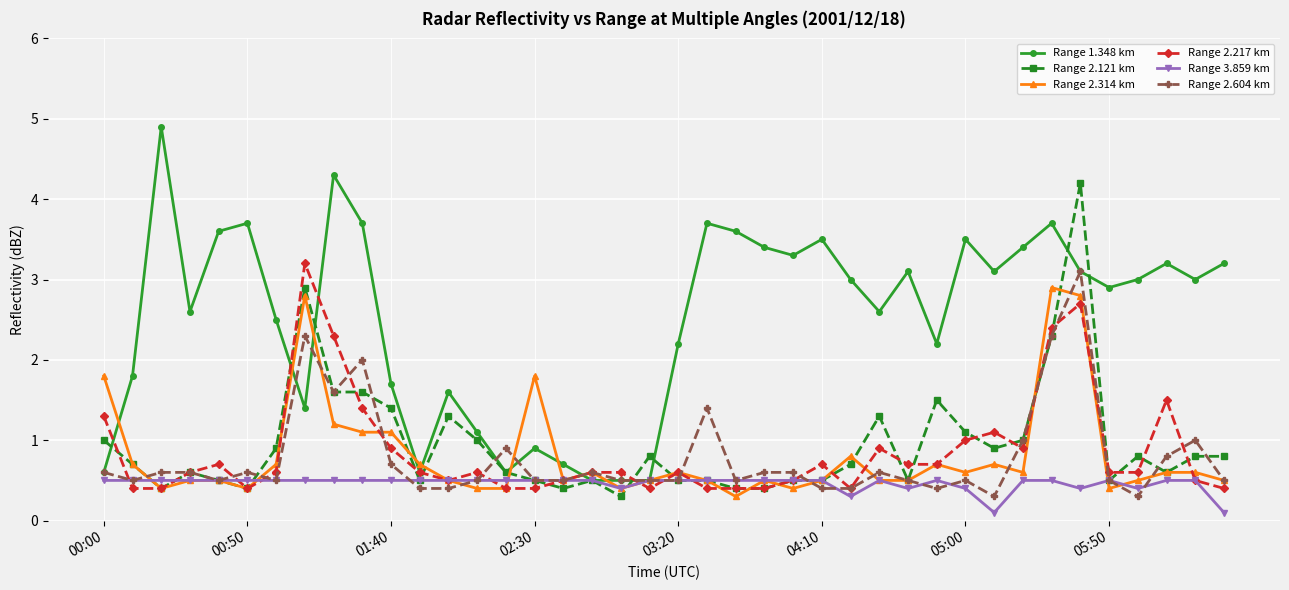

What is the value of the Range 2.314 km point at the 29th from the left?

0.5